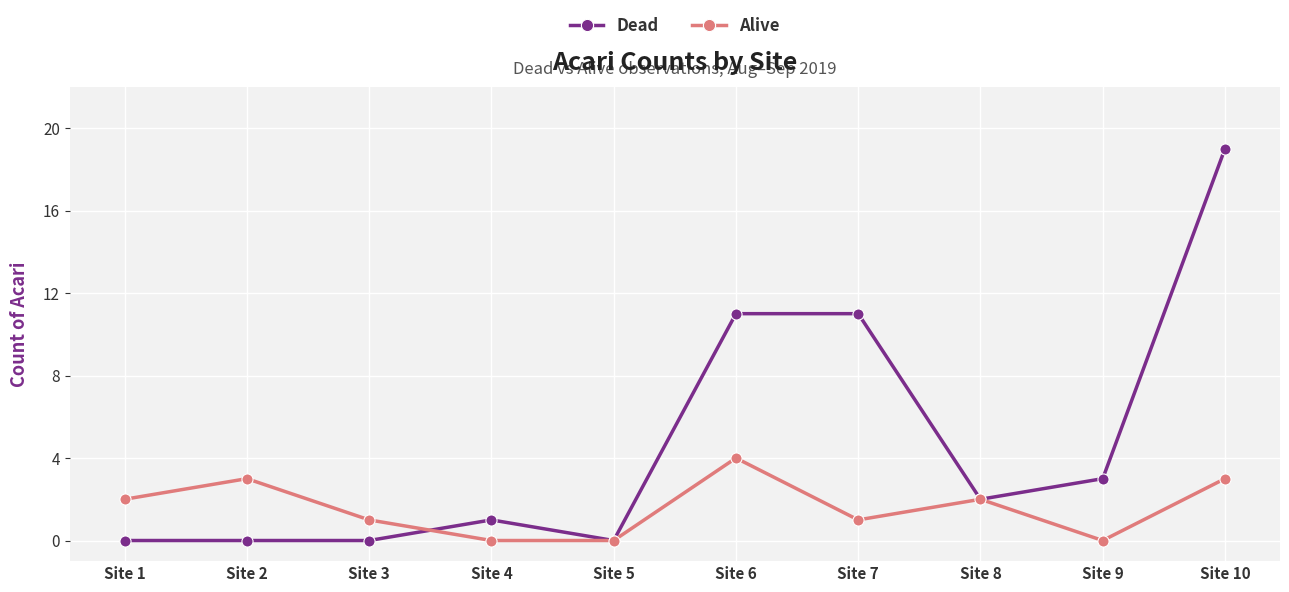

Which label corresponds to the largest value in the chart?

Site 10